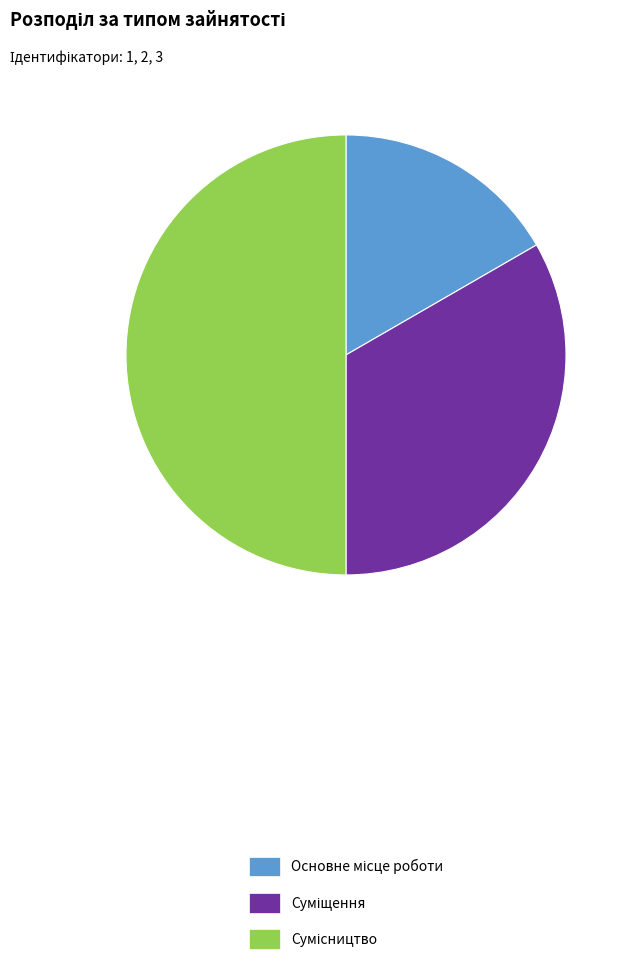

What portion of the pie excludes Основне місце роботи?

83.3%